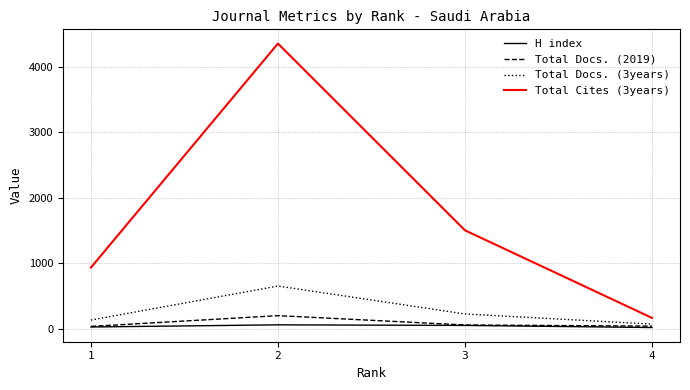

True or false: Total Docs. (3years) has a value of 182 at 2.

False